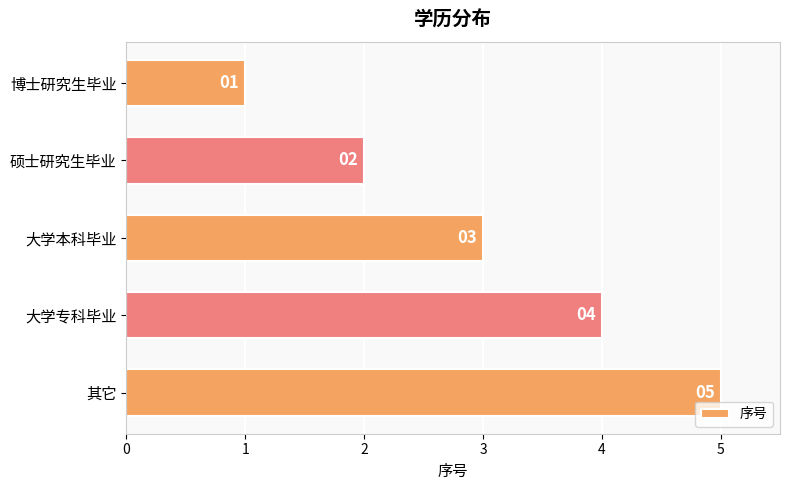

List the labels in order of value, largest first.

其它, 大学专科毕业, 大学本科毕业, 硕士研究生毕业, 博士研究生毕业